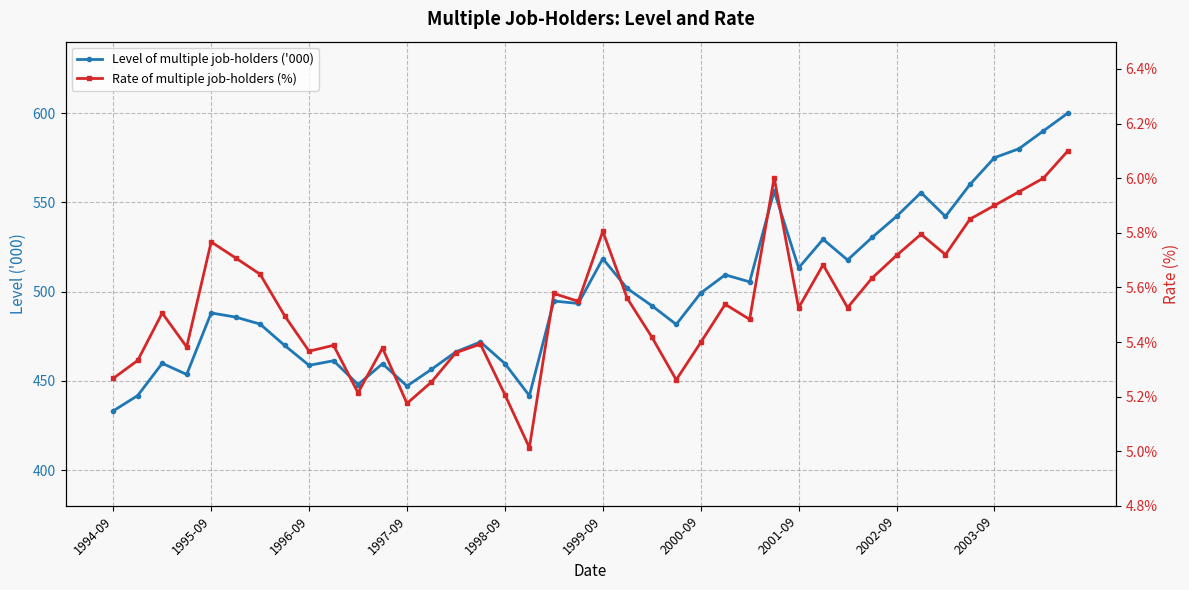

How many data points in Level of multiple job-holders ('000) are less than 493?

20